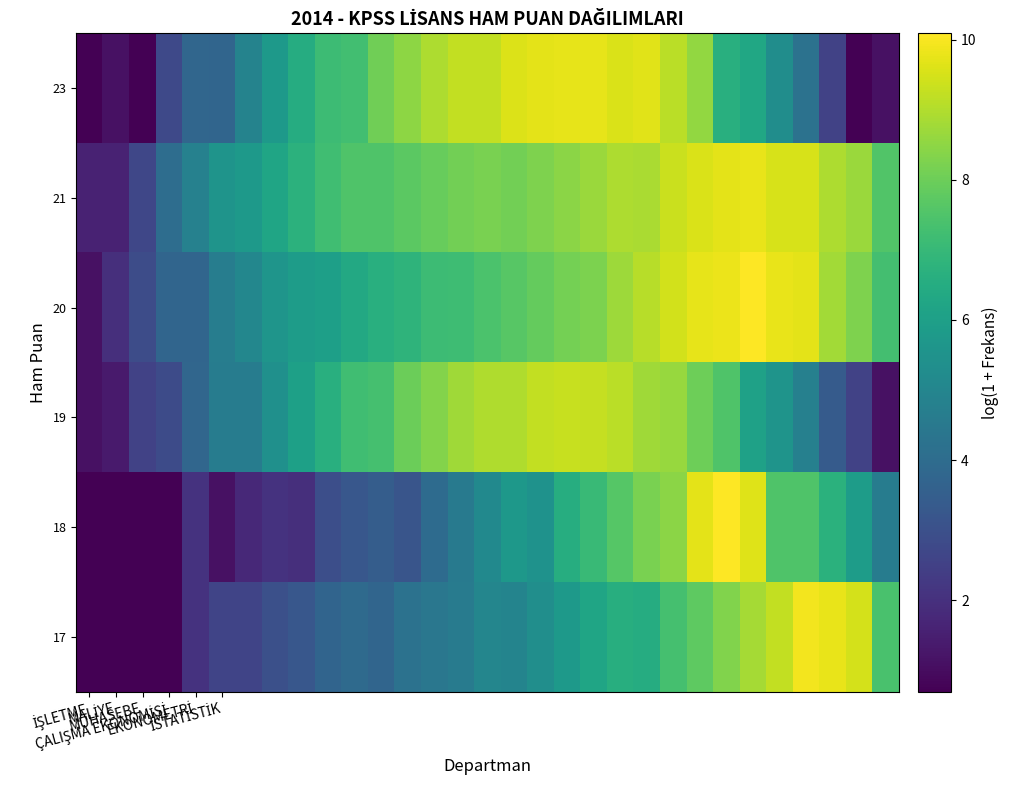

Reading left to right, extract all data points from this chart.

23: 0.7	1.1	0.7	2.8	3.8	3.8	4.9	5.7	6.5	7.2	7.2	8.0	8.5	8.9	9.2	9.2	9.6	9.7	9.8	9.7	9.6	9.7	9.1	8.6	6.6	6.3	5.3	4.2	2.6	0.7	1.1
21: 1.6	1.6	2.7	4.1	4.8	5.6	5.8	6.2	6.7	7.2	7.5	7.5	7.7	7.9	8.1	8.2	8.1	8.3	8.5	8.7	8.9	8.9	9.3	9.6	9.7	9.8	9.5	9.5	8.9	8.7	7.6
20: 1.1	1.9	2.9	3.8	3.8	4.7	5.0	5.6	5.9	6.0	6.4	6.6	6.8	7.1	7.2	7.4	7.6	7.9	8.1	8.2	8.7	9.1	9.4	9.8	9.8	10.1	9.8	9.7	8.8	8.3	7.3
19: 1.1	1.4	2.6	2.8	3.8	4.6	4.6	5.4	6.0	6.6	7.2	7.3	8.0	8.4	8.7	9.0	9.0	9.2	9.3	9.3	9.1	8.7	8.6	8.0	7.5	6.1	5.6	4.8	3.4	2.6	1.1
18: 0.7	0.7	0.7	0.7	2.1	1.1	1.8	2.1	1.9	2.9	3.3	3.5	3.2	4.0	4.5	5.2	5.7	5.5	6.5	7.1	7.6	8.2	8.5	9.7	10.1	9.6	7.5	7.5	6.7	5.9	4.6
17: 0.7	0.7	0.7	0.7	2.1	2.6	2.6	3.0	3.3	3.7	3.9	3.8	4.2	4.4	4.6	5.0	4.9	5.3	5.8	6.2	6.6	6.5	7.3	7.8	8.3	8.8	9.2	9.9	9.8	9.5	7.4